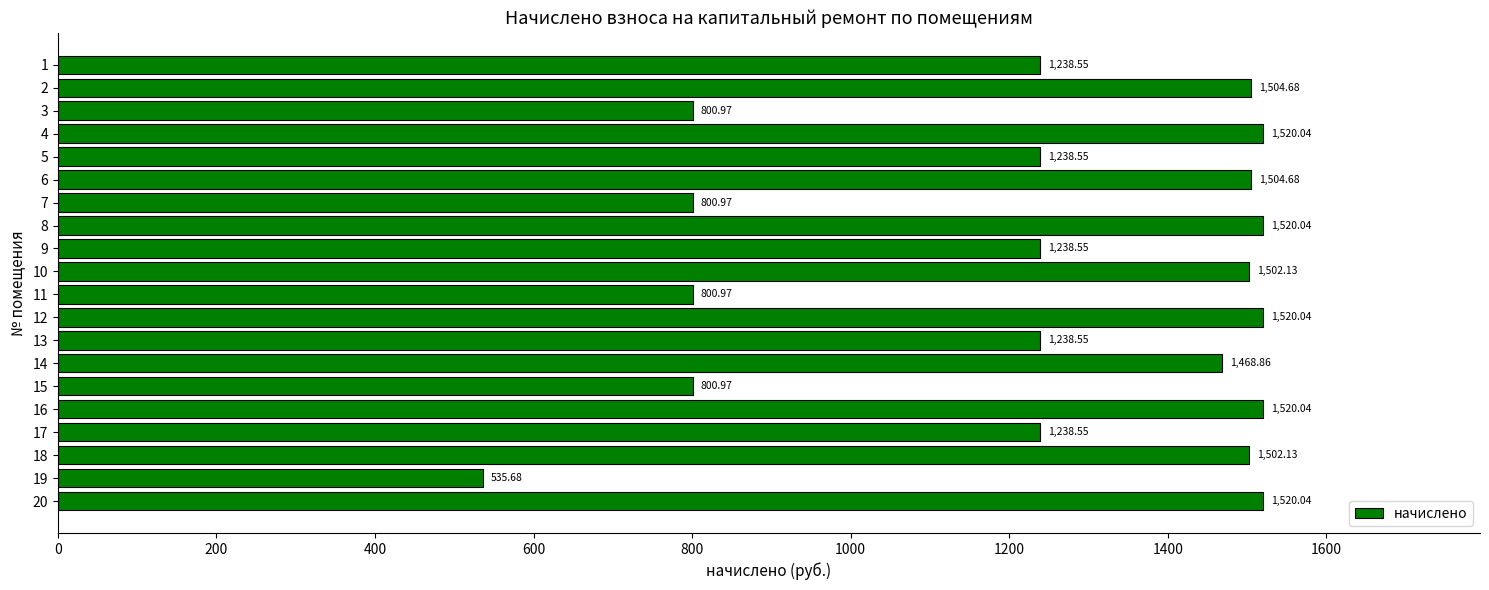

Between 16 and 13, which is larger?

16